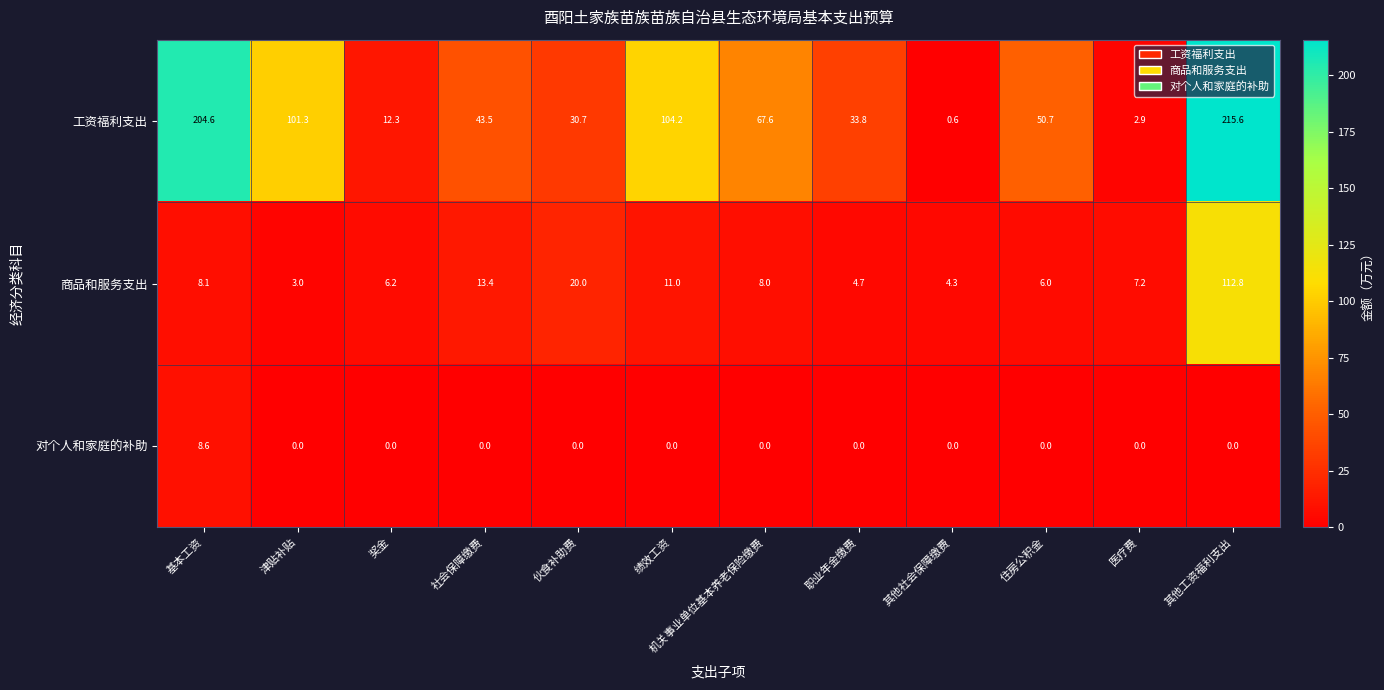

What is the spread (max minus min) of values at 伙食补助费?

30.7